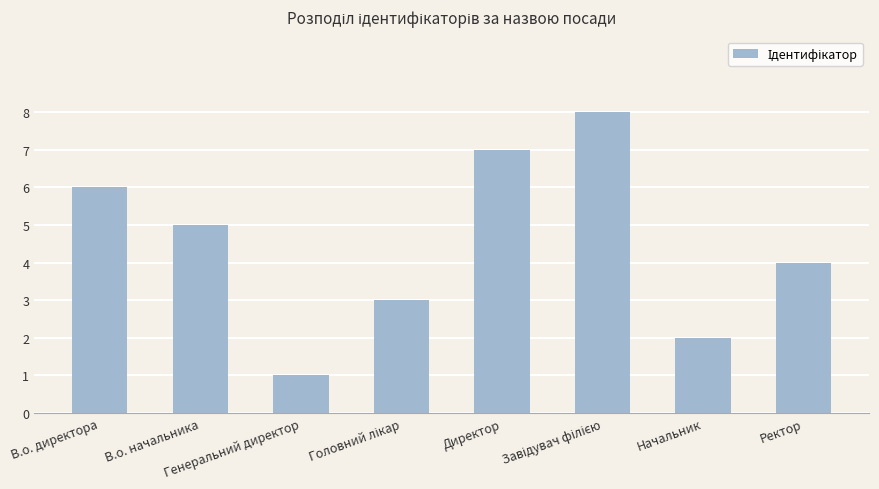

Between Генеральний директор and В.о. директора, which is larger?

В.о. директора